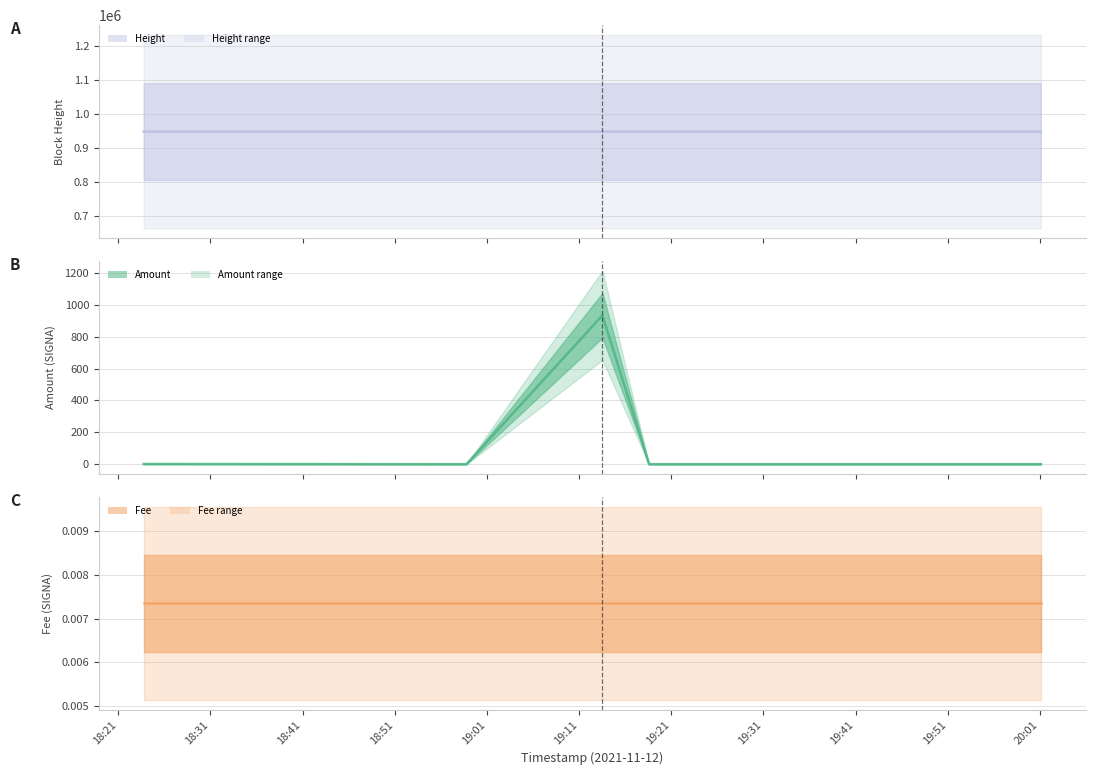

The Height series shows 948261.0 at 2021-11-12 20:01:05. True or false?

True